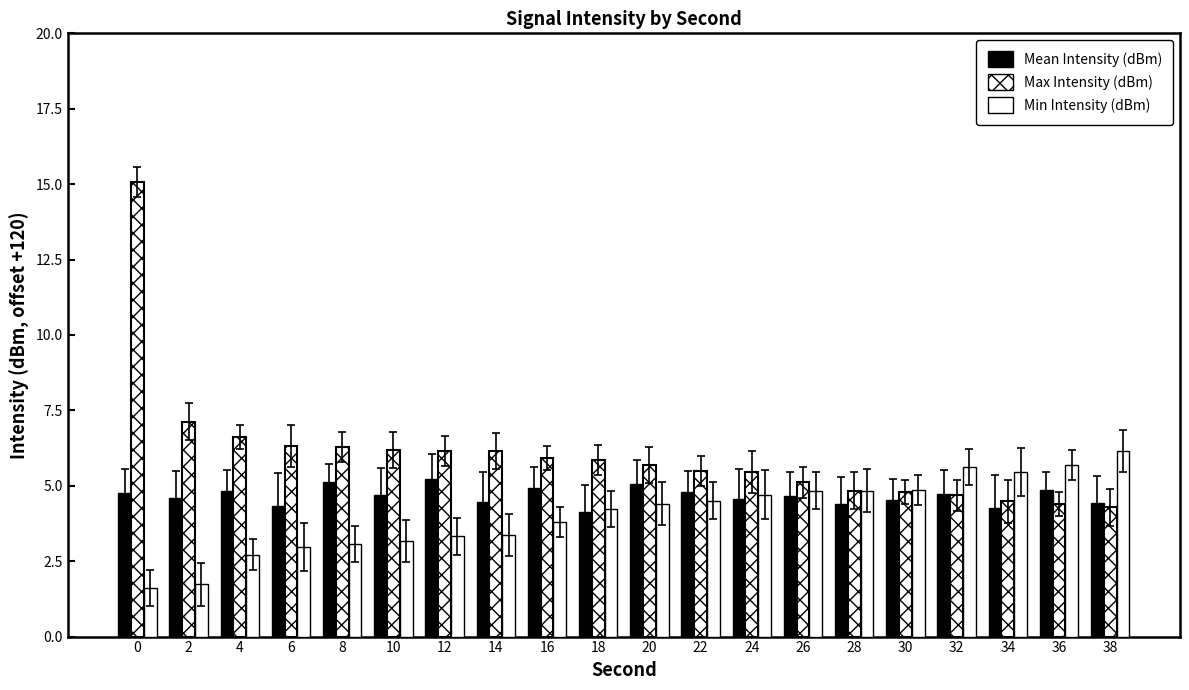

Are the bars grouped side by side (vs. stacked)?

Yes